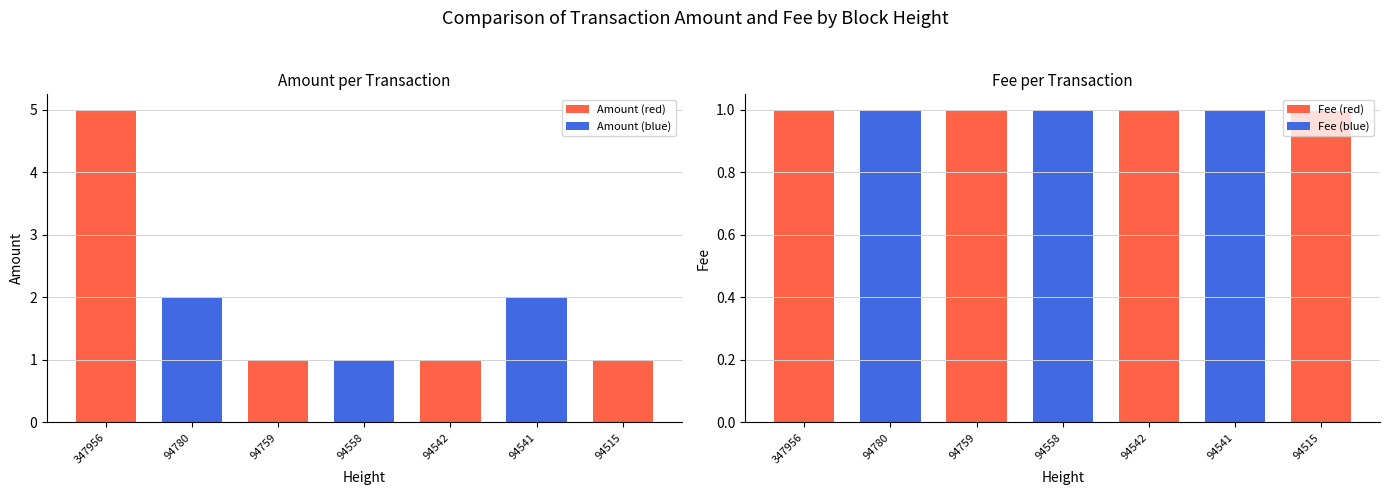

What is the value of the Amount bar at the 3rd from the left?

1